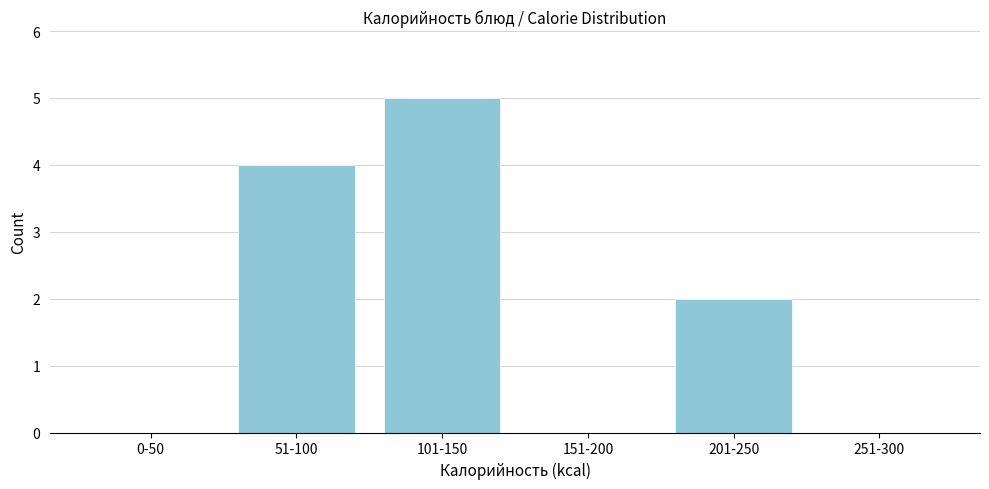

Reading left to right, transcribe all the data shown in this chart.

0-50=0	51-100=4	101-150=5	151-200=0	201-250=2	251-300=0